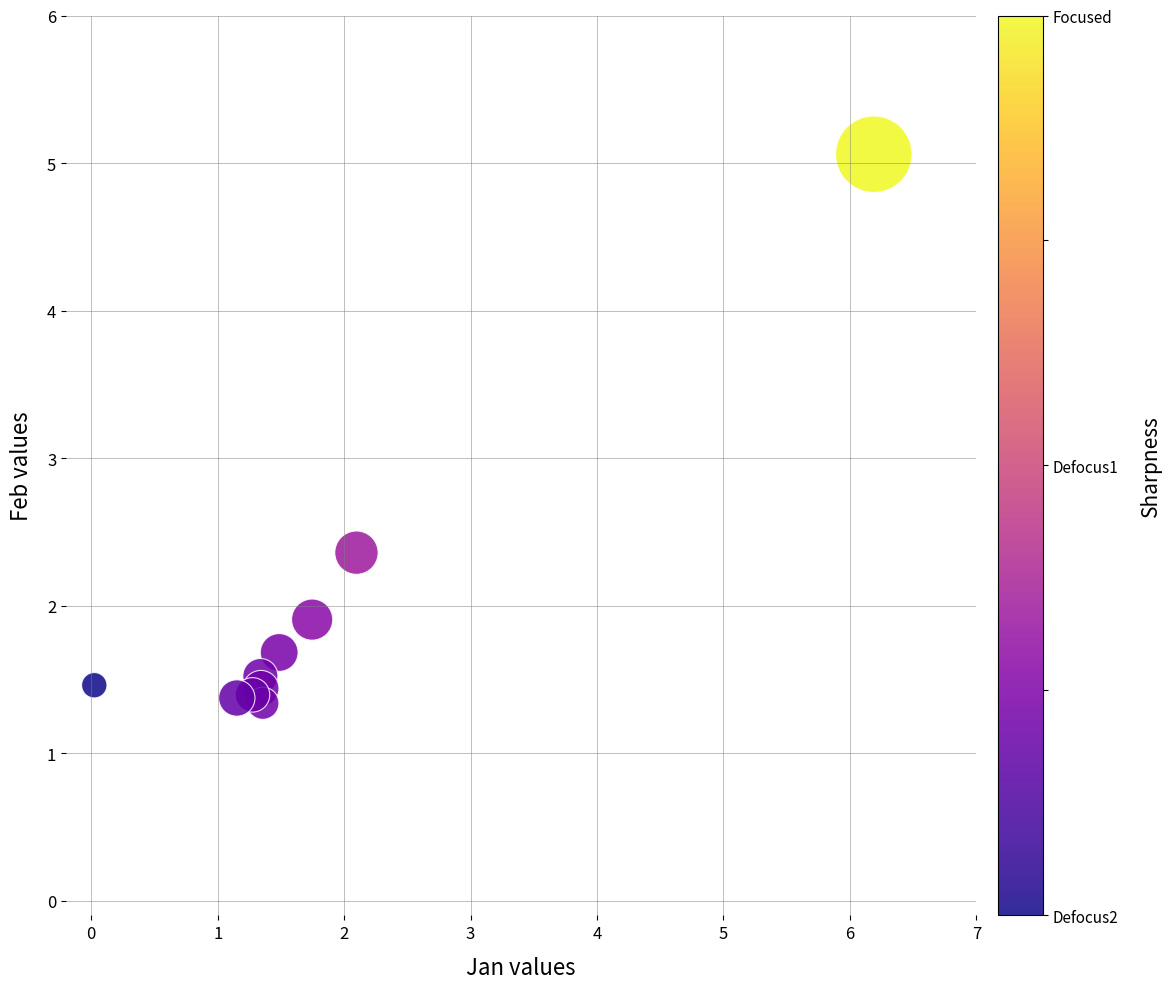

What Y value in the scatter plot is closest to 3?

2.4